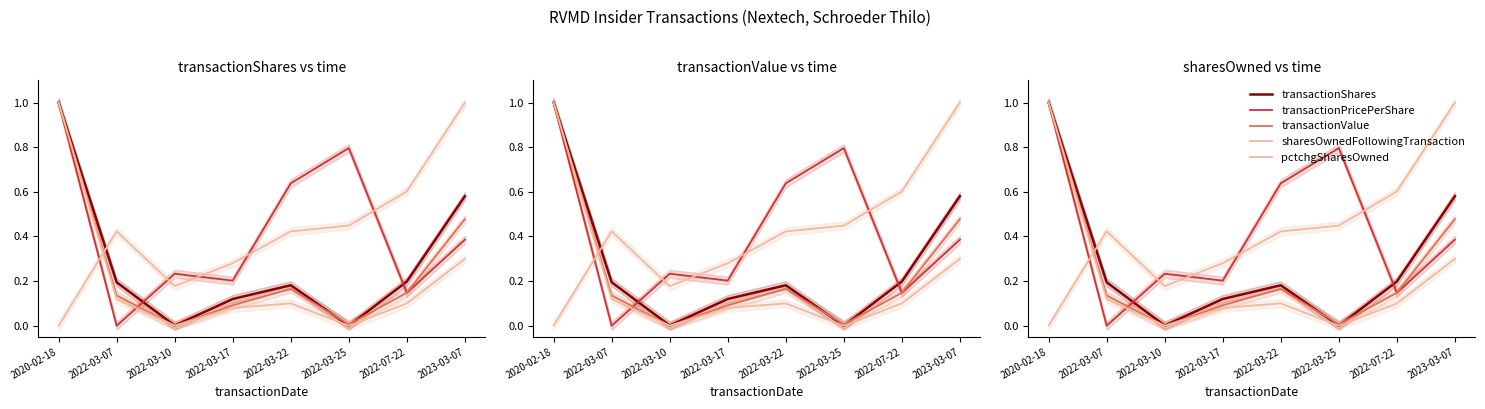

The pctchgSharesOwned series shows 1.0 at 2020-02-18. True or false?

True